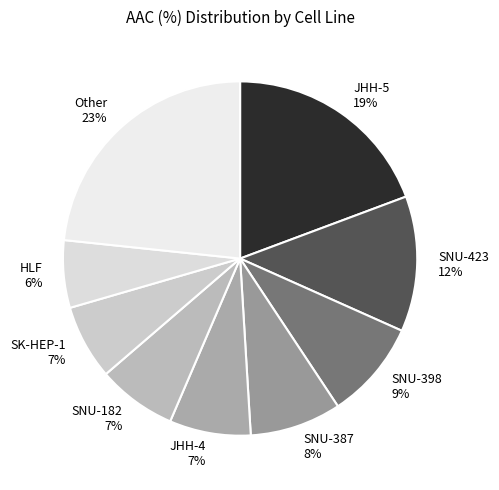

Is there any slice that represents more than half of the pie?

No